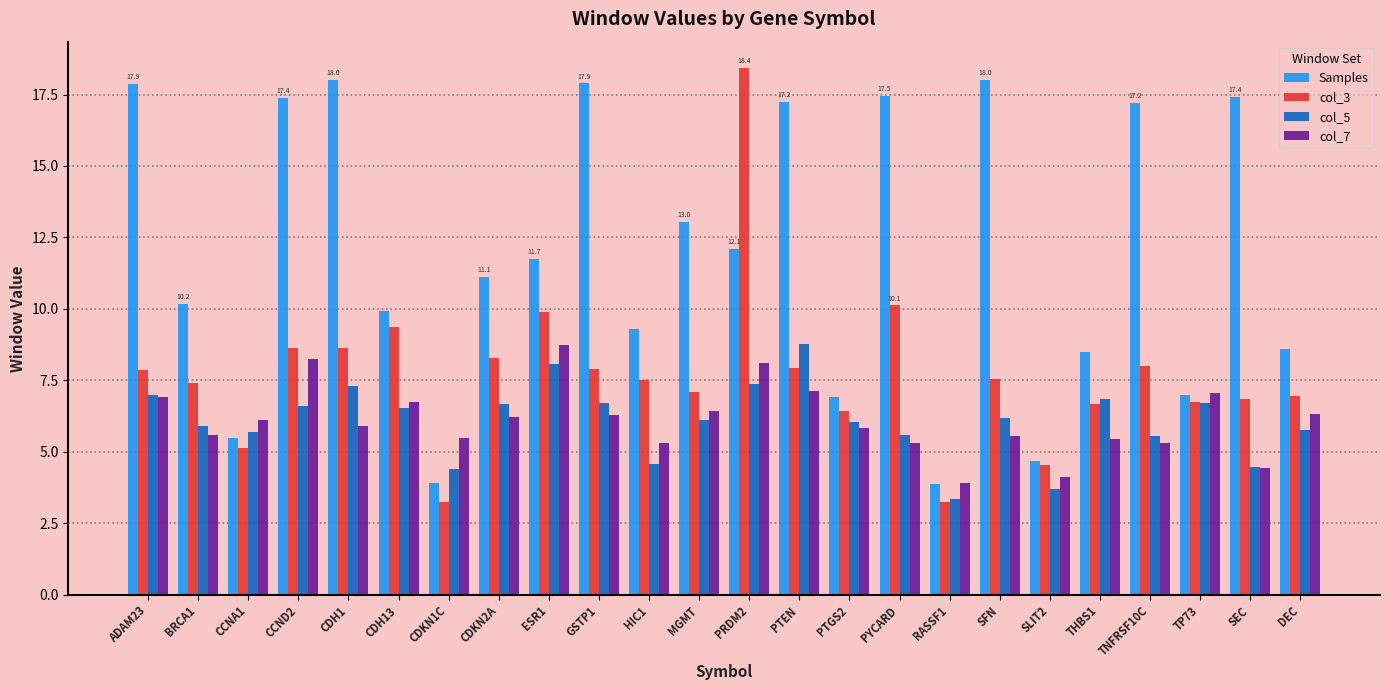

What is the value of the col_7 bar at the 15th from the left?

5.8